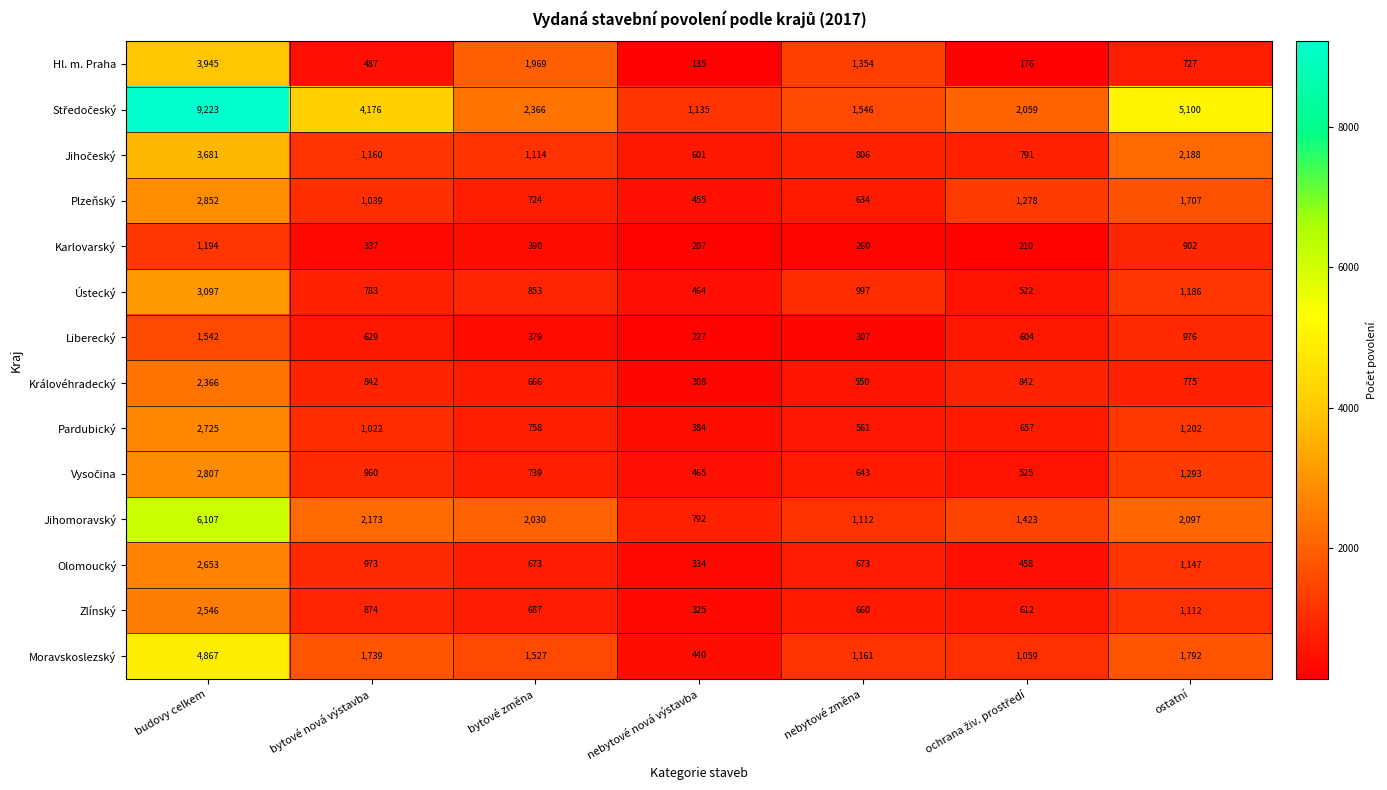

At how many categories does at least one series exceed 8708?

1